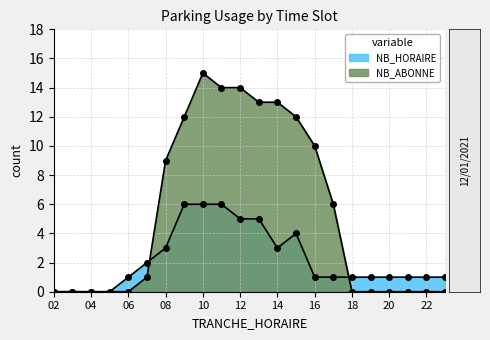

Rank the series by their maximum value, from lowest to highest.

NB_HORAIRE, NB_ABONNE